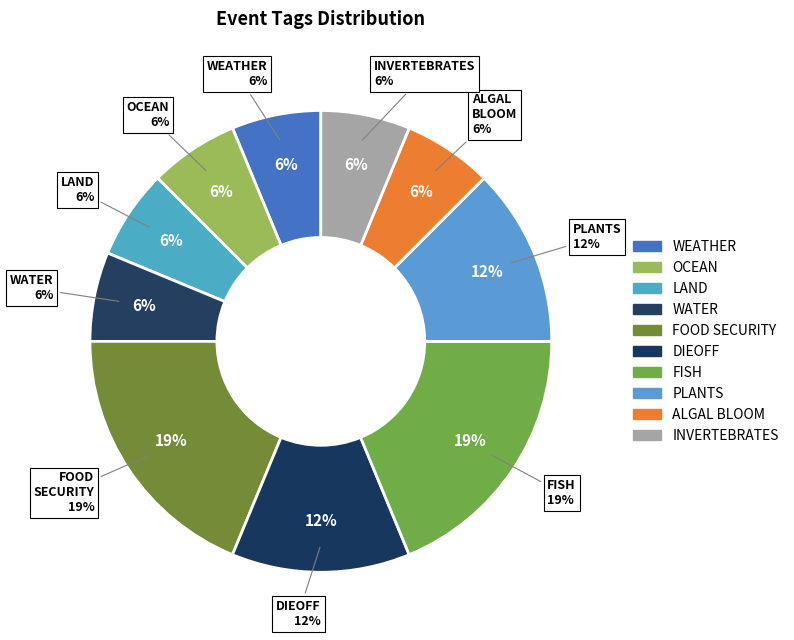

What is the largest slice in the pie chart?

FISH